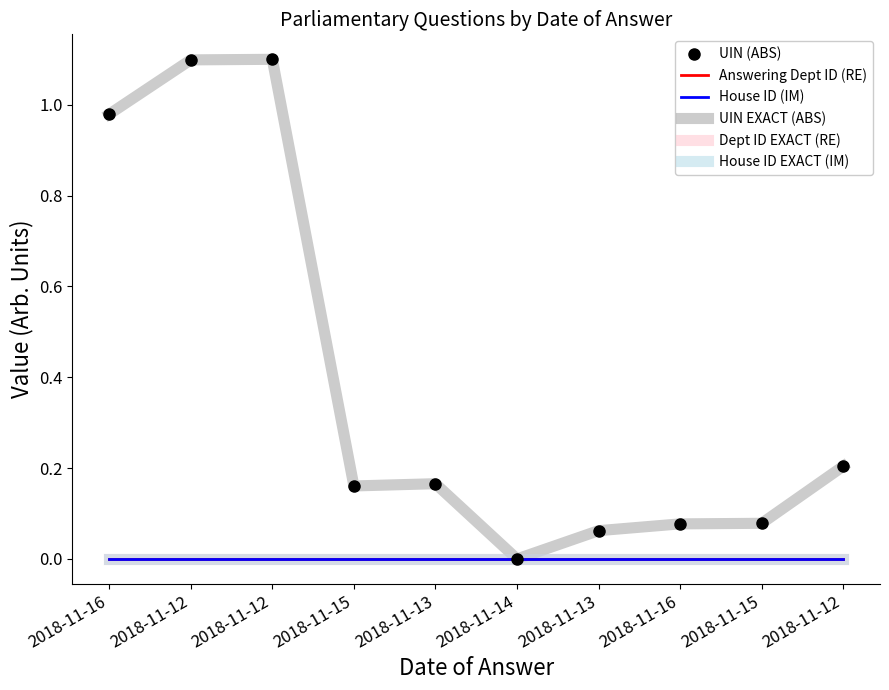

True or false: House ID EXACT (IM) and Answering Dept ID (RE) intersect in this chart.

False